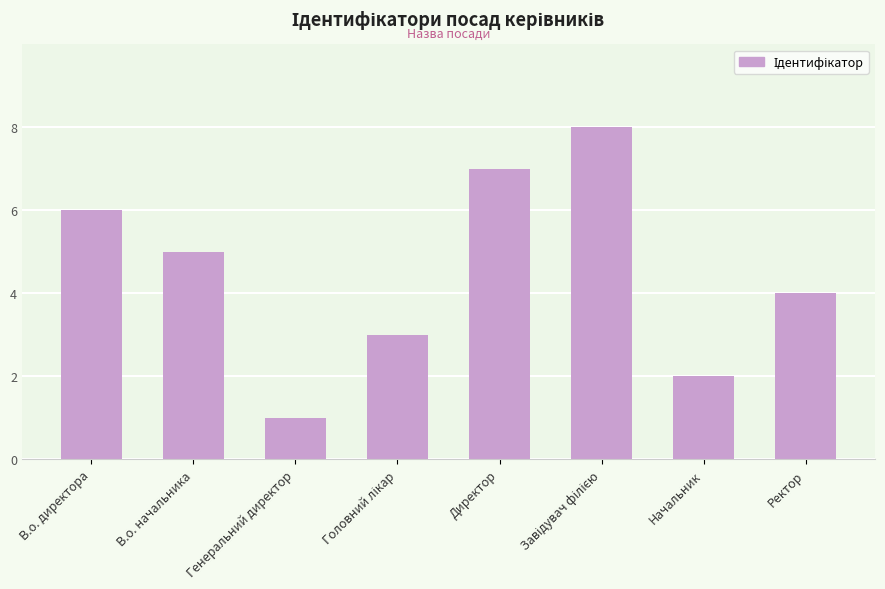

What is the label of the 4th bar from the right?

Директор